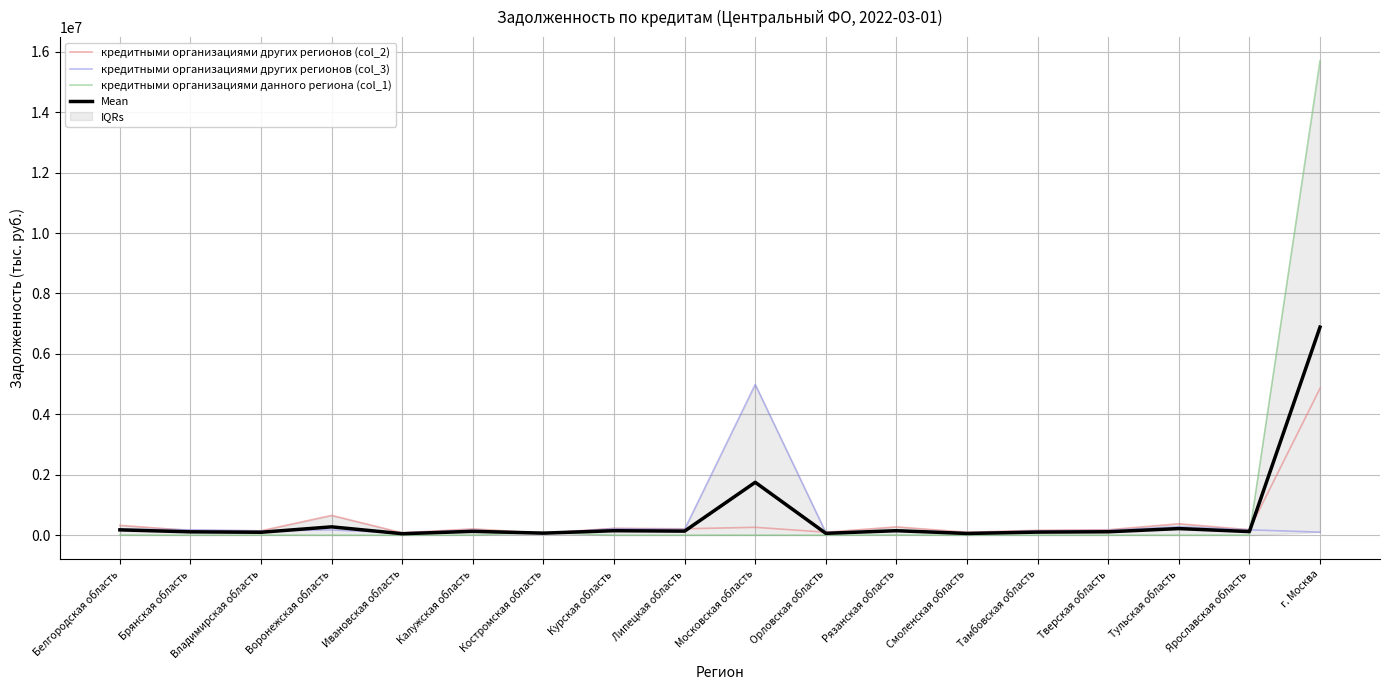

Between Ивановская область and Курская область, which is larger?

Курская область